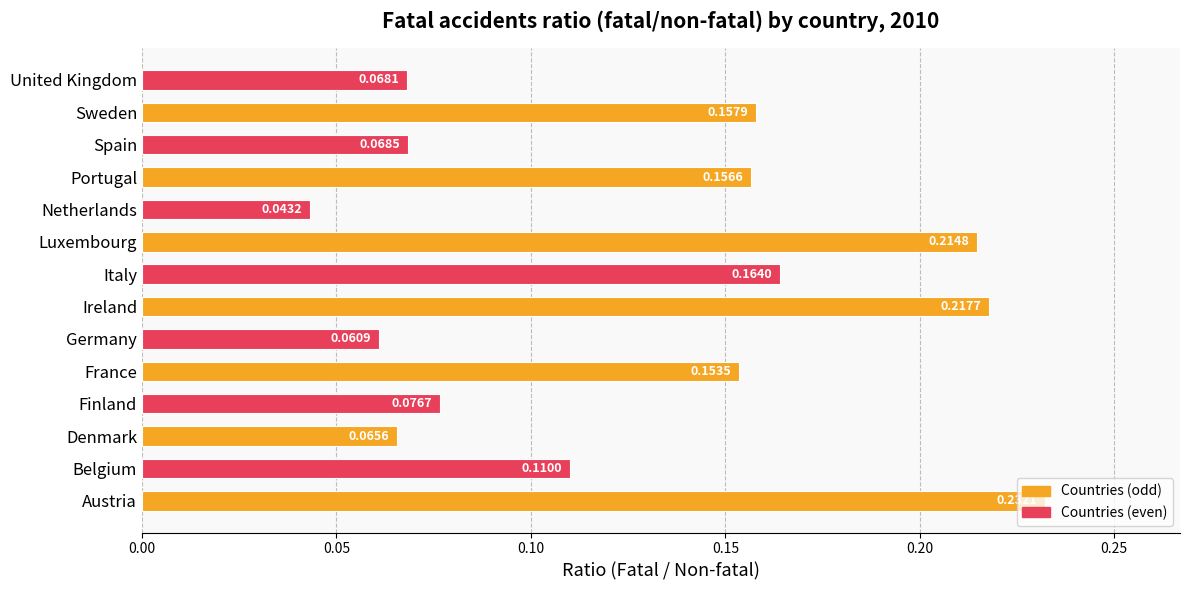

Does the chart contain stacked bars?

No